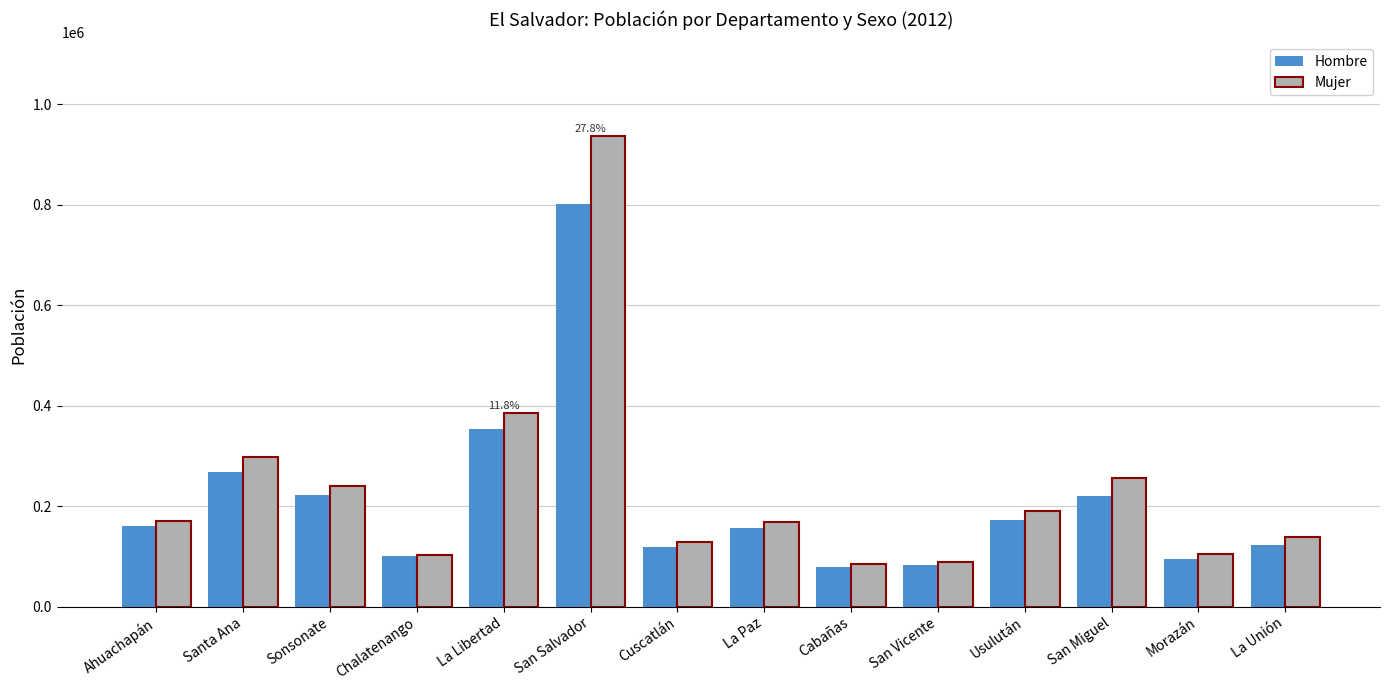

Rank the series by their maximum value, from lowest to highest.

Hombre, Mujer